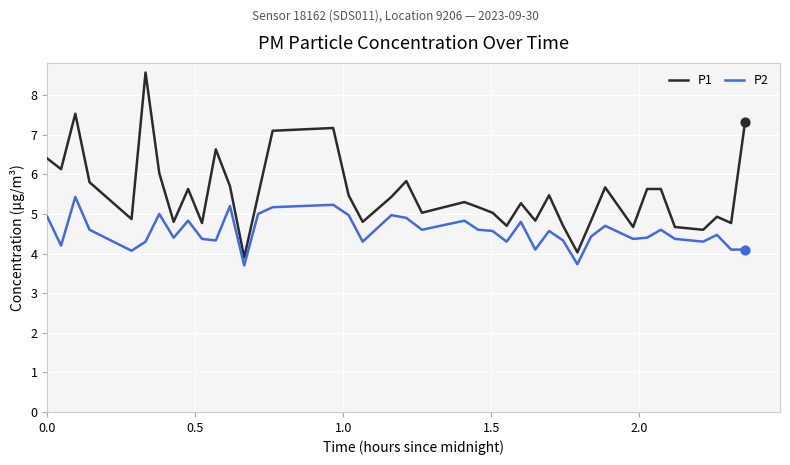

What are all the series names shown in the legend?

P1, P2